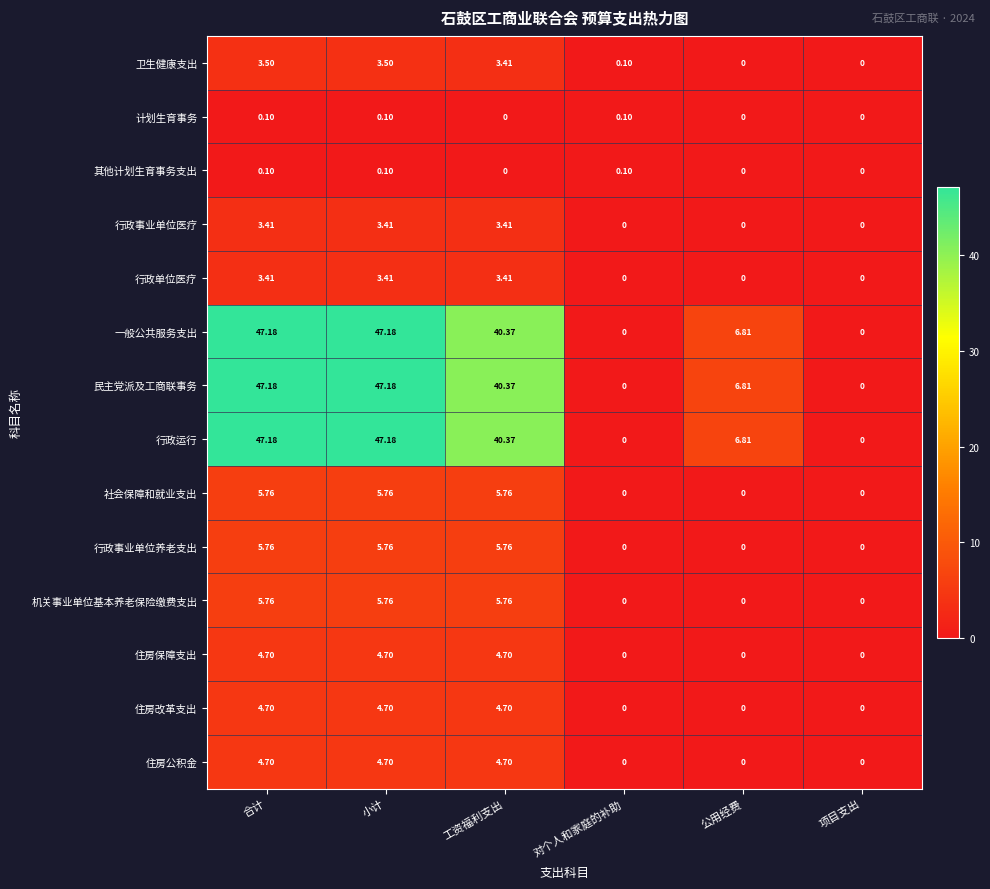

Is the value of 卫生健康支出 at 小计 greater than the value of 行政事业单位医疗 at 对个人和家庭的补助?

Yes